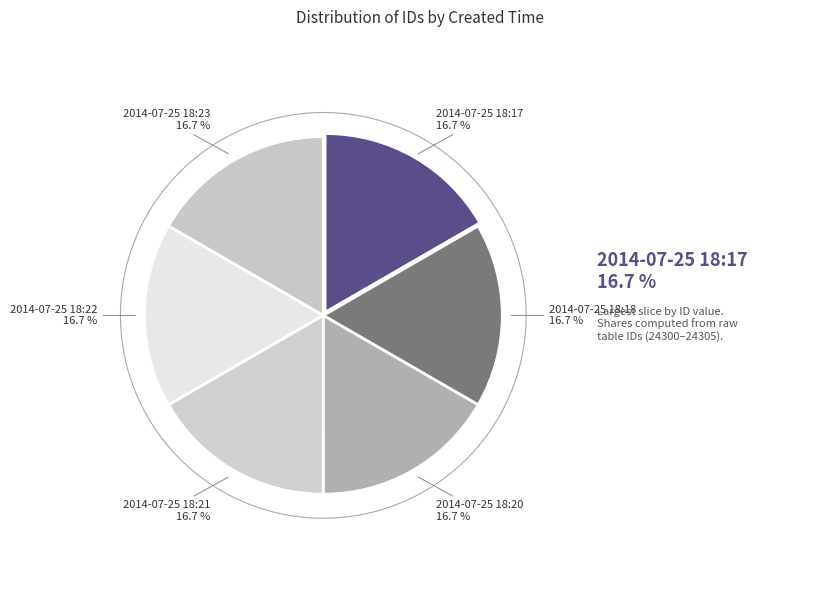

The 2014-07-25 18:22 slice represents 17% of the pie. True or false?

True